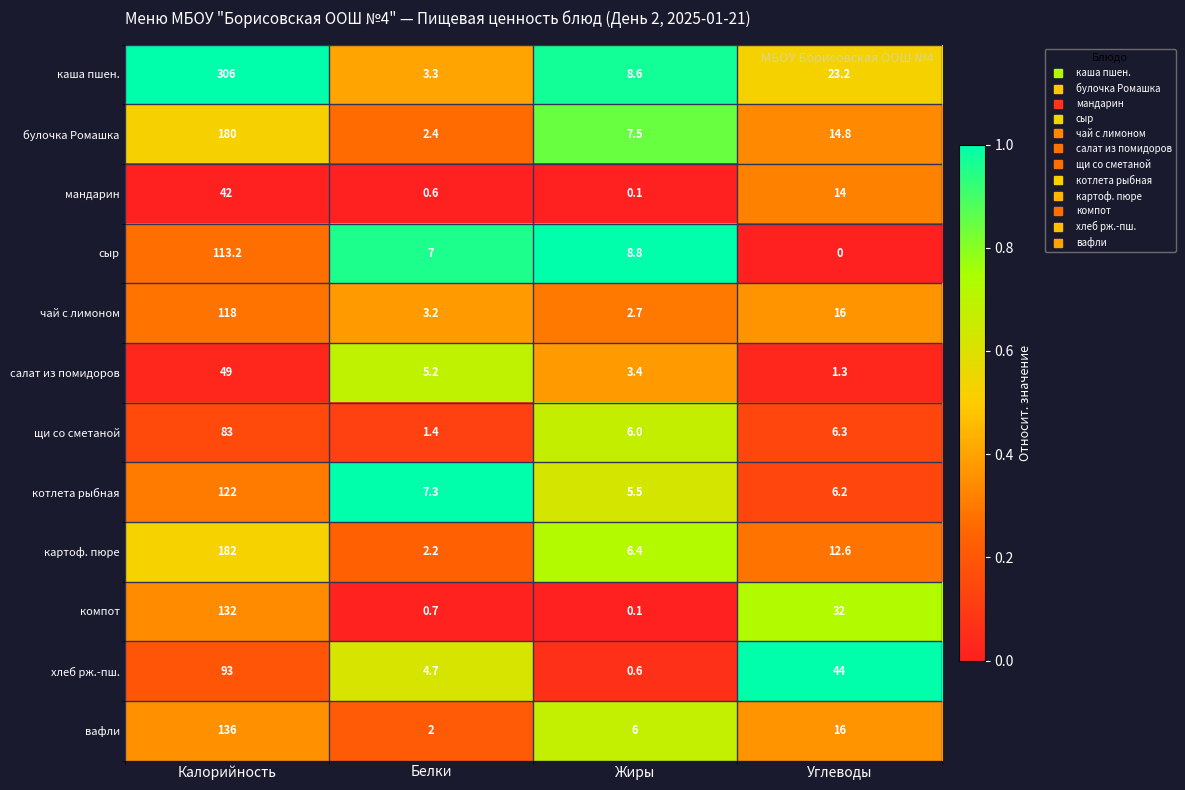

What is the total value across all series at Белки?

40.0